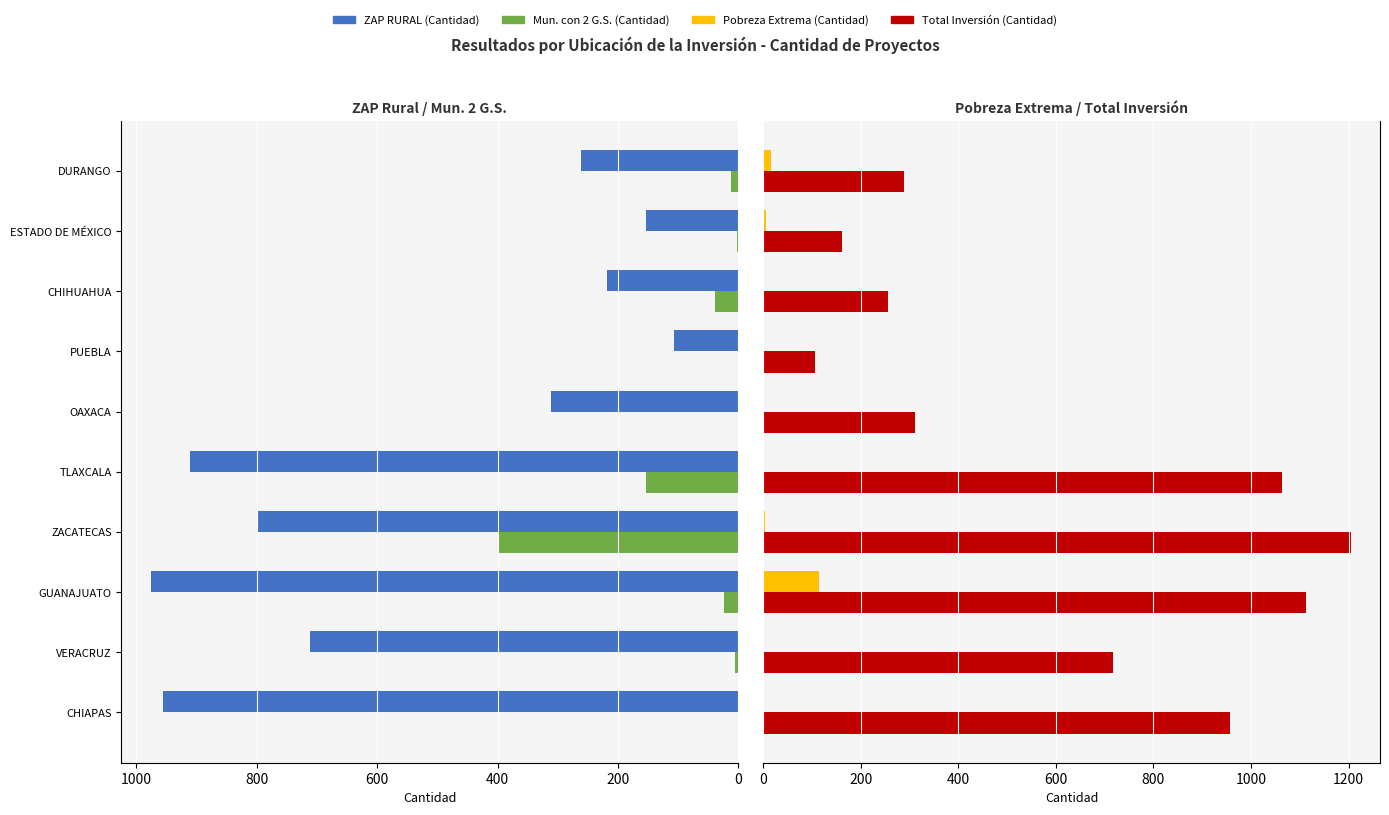

How many distinct data groups are displayed?

4